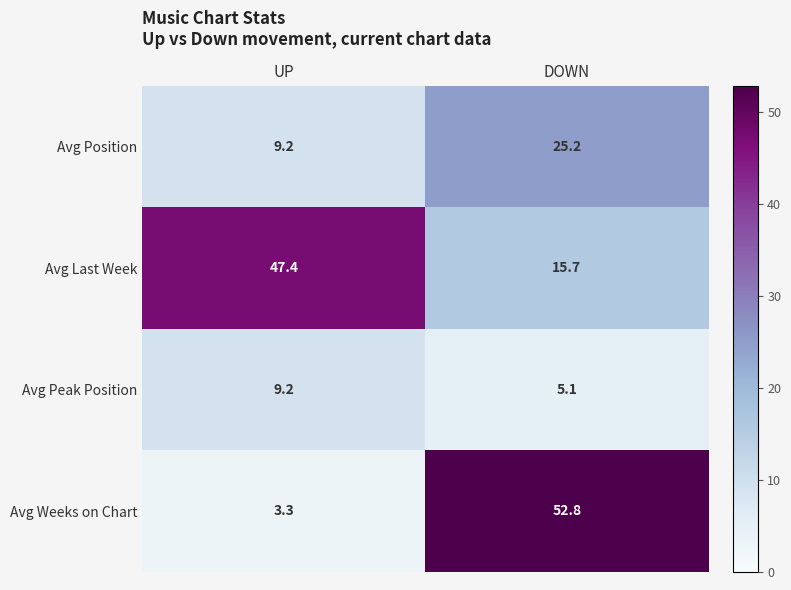

Reading left to right, transcribe all the data shown in this chart.

Avg Position: 9.2	25.2
Avg Last Week: 47.4	15.7
Avg Peak Position: 9.2	5.1
Avg Weeks on Chart: 3.3	52.8